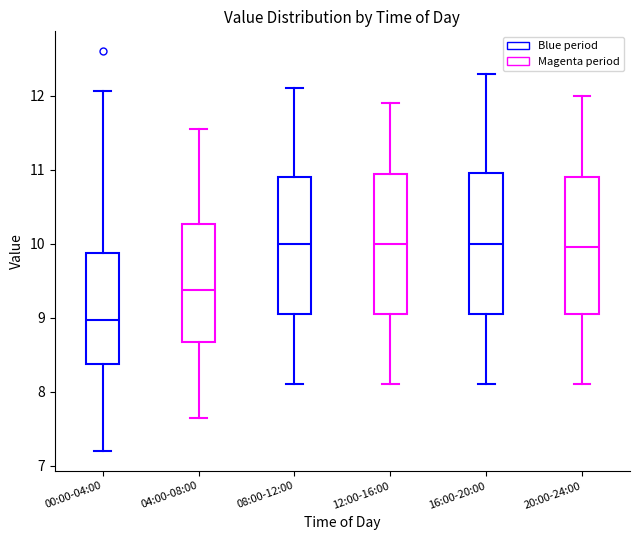

Reading left to right, read every box against the y-axis: the position of its median line, the range the box covers, and the ends of its whiskers. The values are not printed on the chart, so give them approximately, as read against the axis.

00:00-04:00: median 9.0, box 8.4 to 9.9, whiskers 7.2 to 12.1
04:00-08:00: median 9.4, box 8.7 to 10.3, whiskers 7.7 to 11.6
08:00-12:00: median 10.0, box 9.1 to 10.9, whiskers 8.1 to 12.1
12:00-16:00: median 10.0, box 9.1 to 10.9, whiskers 8.1 to 11.9
16:00-20:00: median 10.0, box 9.1 to 11.0, whiskers 8.1 to 12.3
20:00-24:00: median 10.0, box 9.1 to 10.9, whiskers 8.1 to 12.0